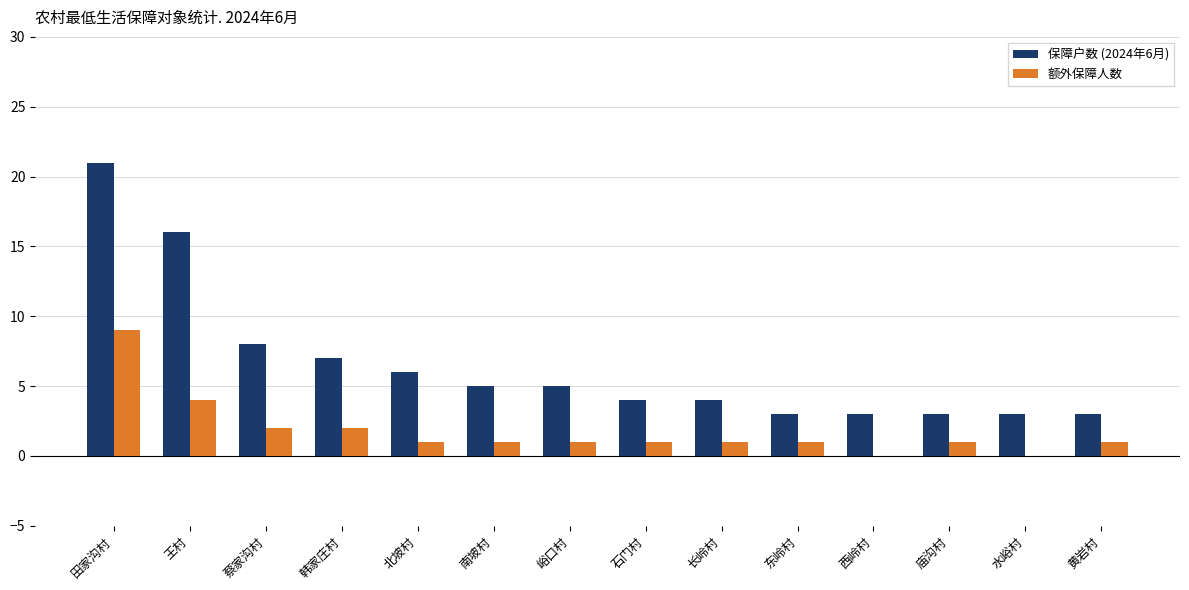

Are the bars horizontal?

No